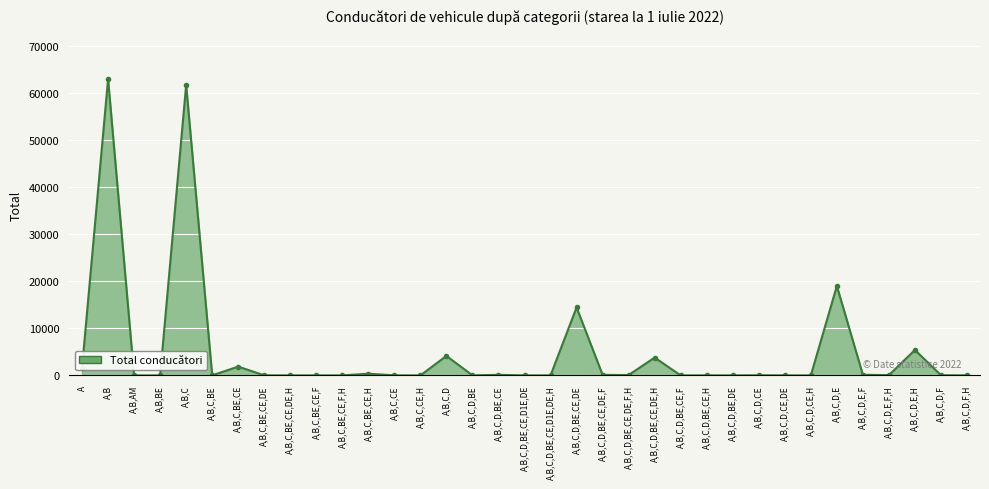

Which category has the highest value across all series?

A,B